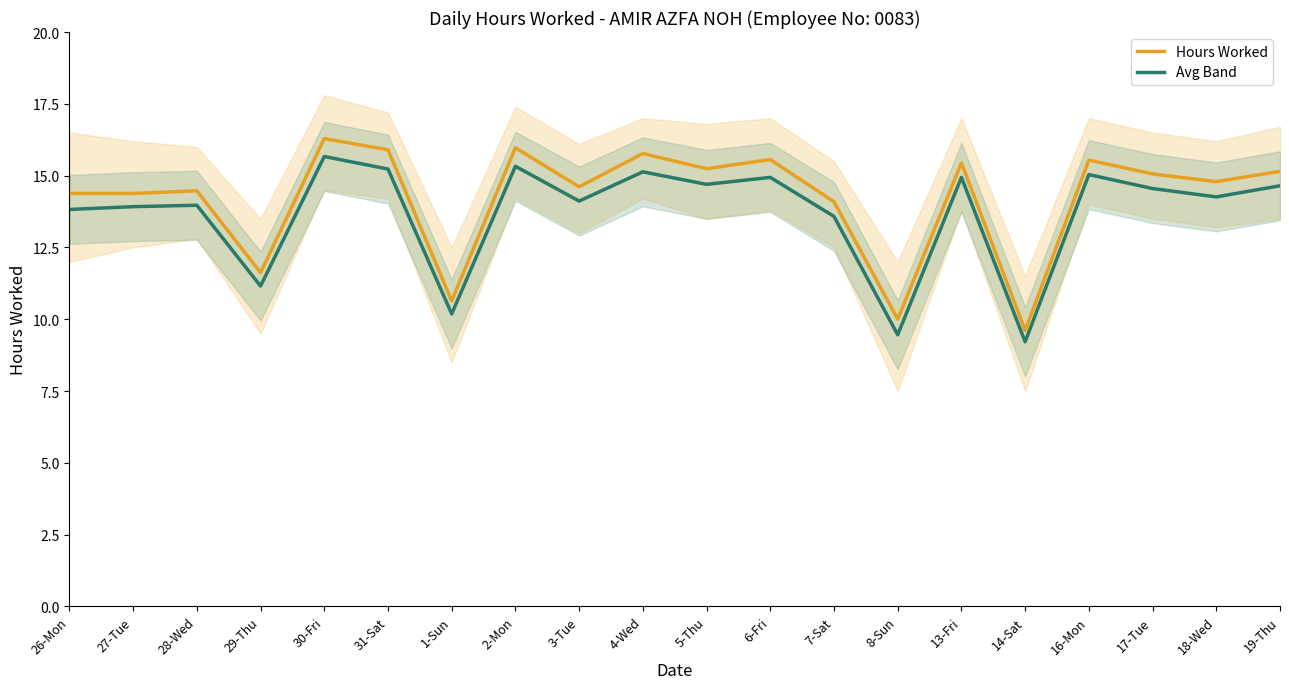

Rank the series at 17-Tue from lowest to highest value.

Avg Band, Hours Worked